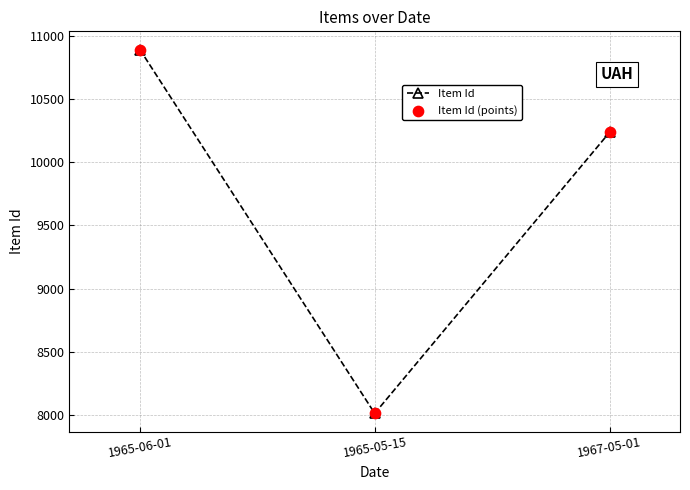

What is the change in value from 1965-06-01 to 1967-05-01?

-655